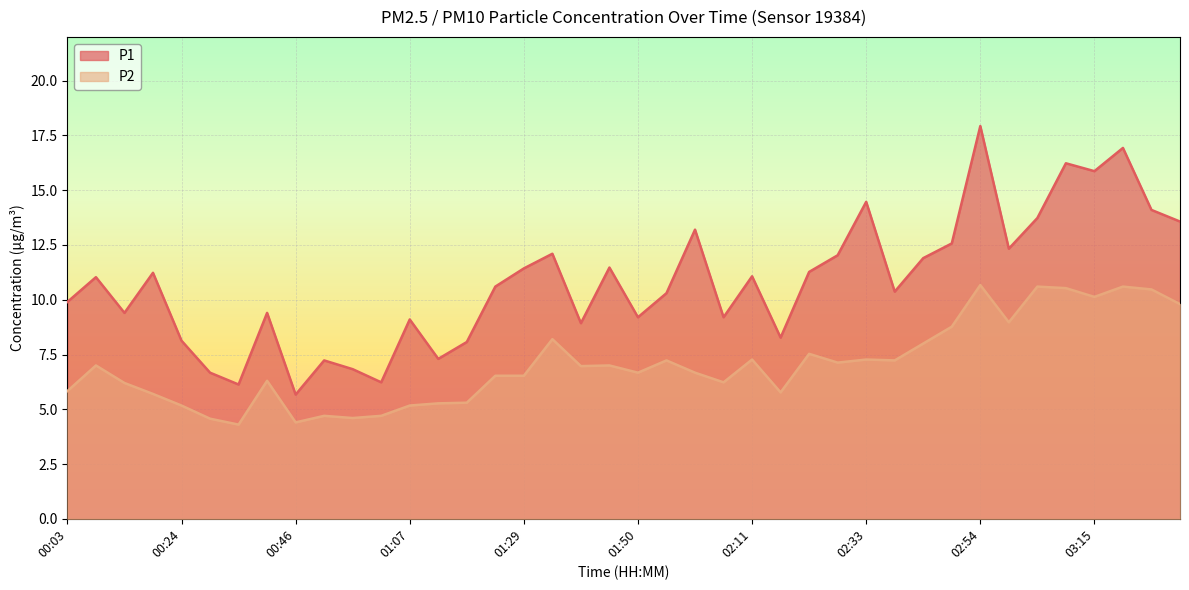

How many lines are shown in the chart?

2